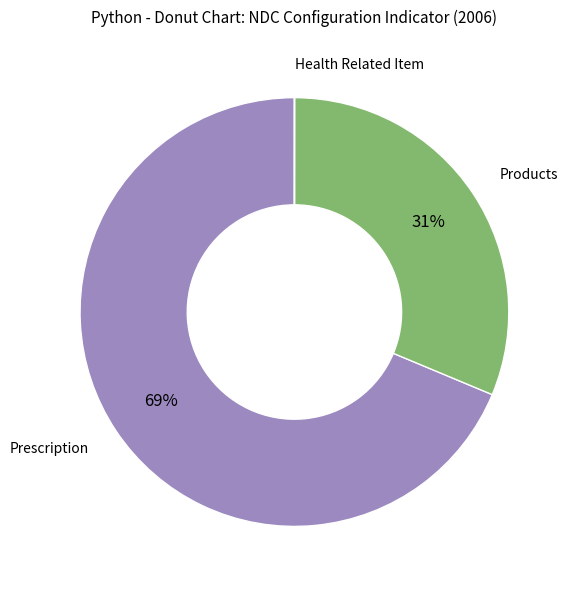

To the nearest percent, what is the difference between the largest and smallest slice percentages?

69%